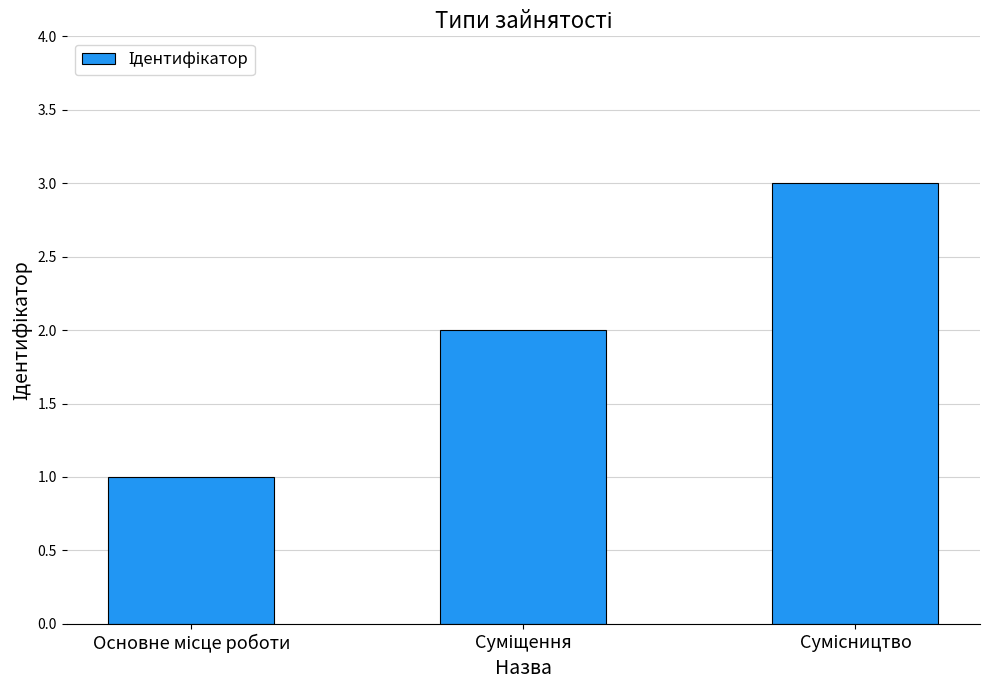

How many bars are there in total?

3